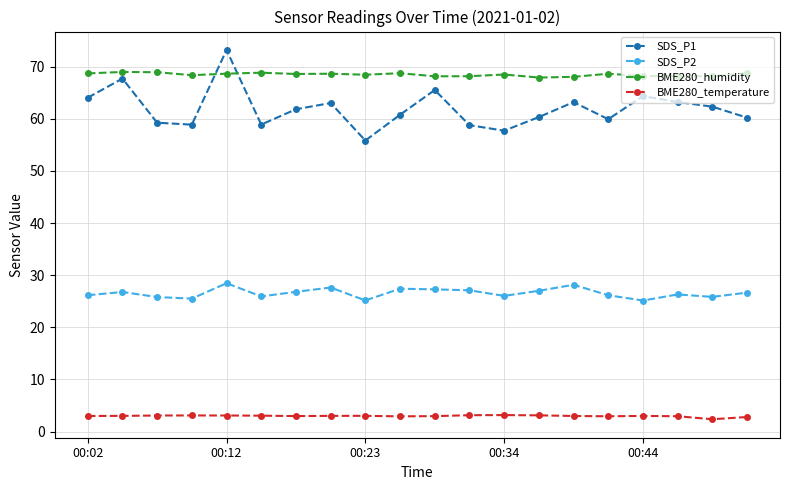

What is the lowest value of the BME280_temperature series?

2.4